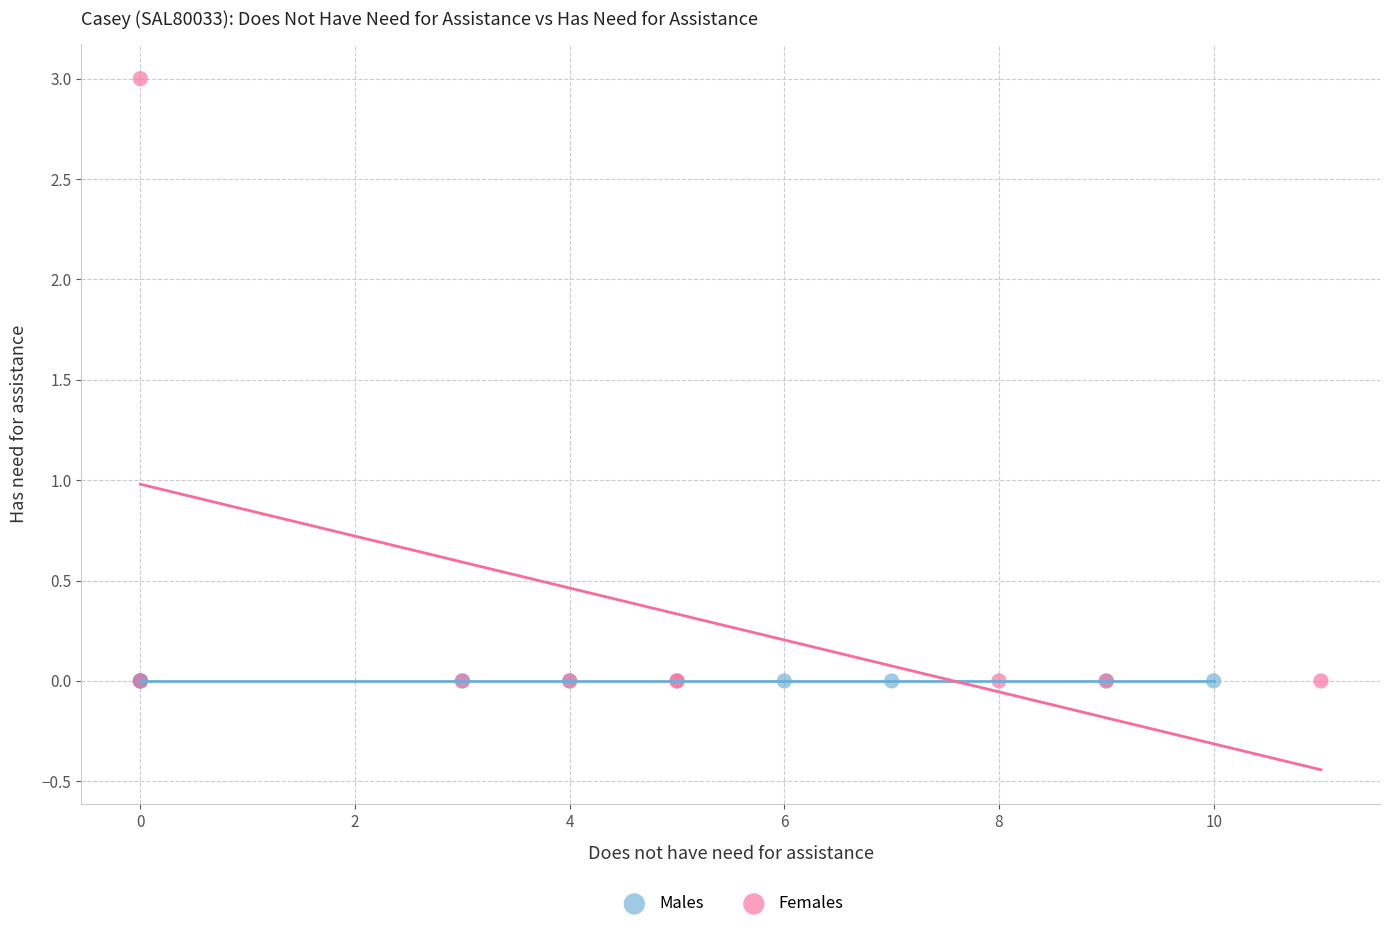

Which series contains the highest Y value?

Females